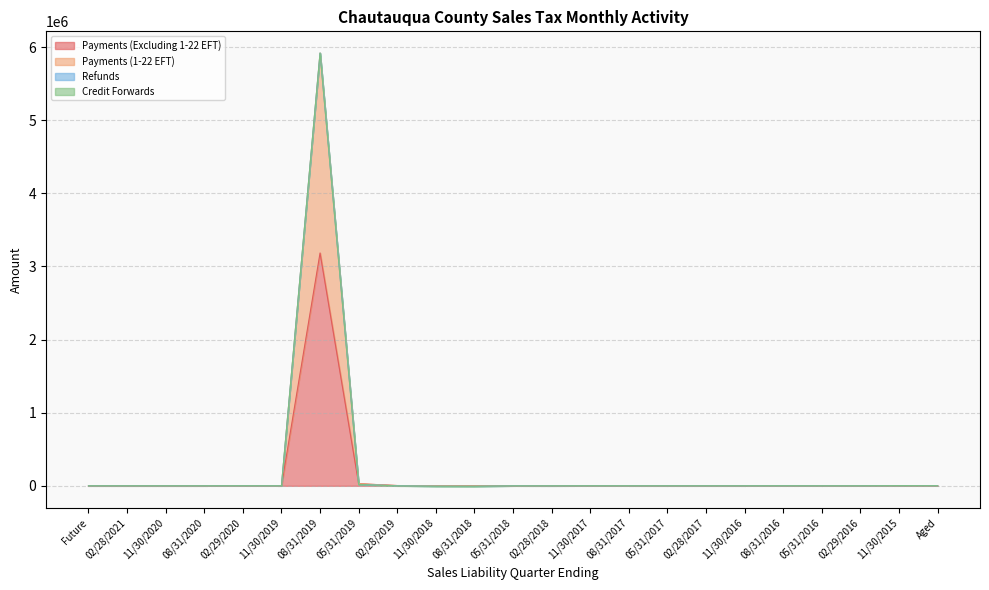

What is the difference between the second highest and second lowest values in the Payments (1-22 EFT) series?

23754.7